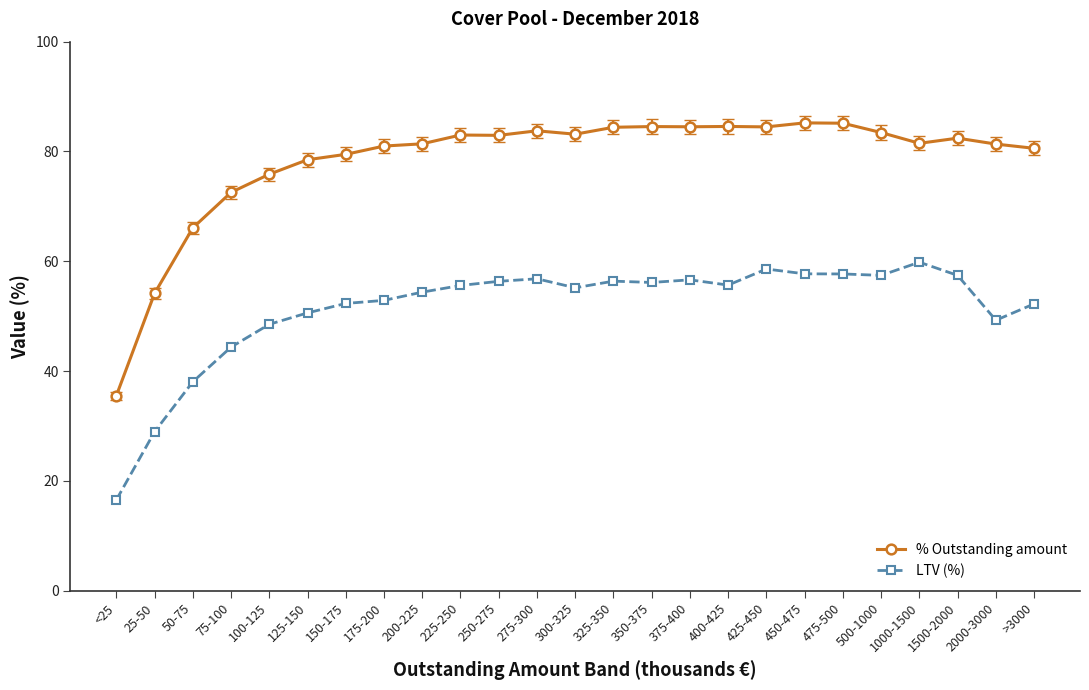

The LTV (%) series shows 81.7 at 175-200. True or false?

False